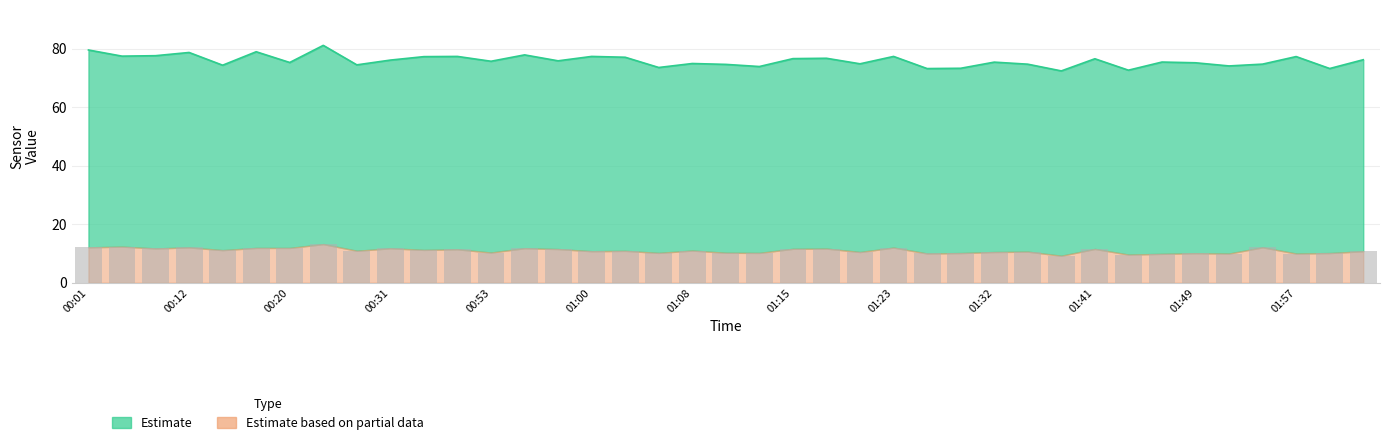

What is the highest value of the SDS_P2 bars series?

13.2